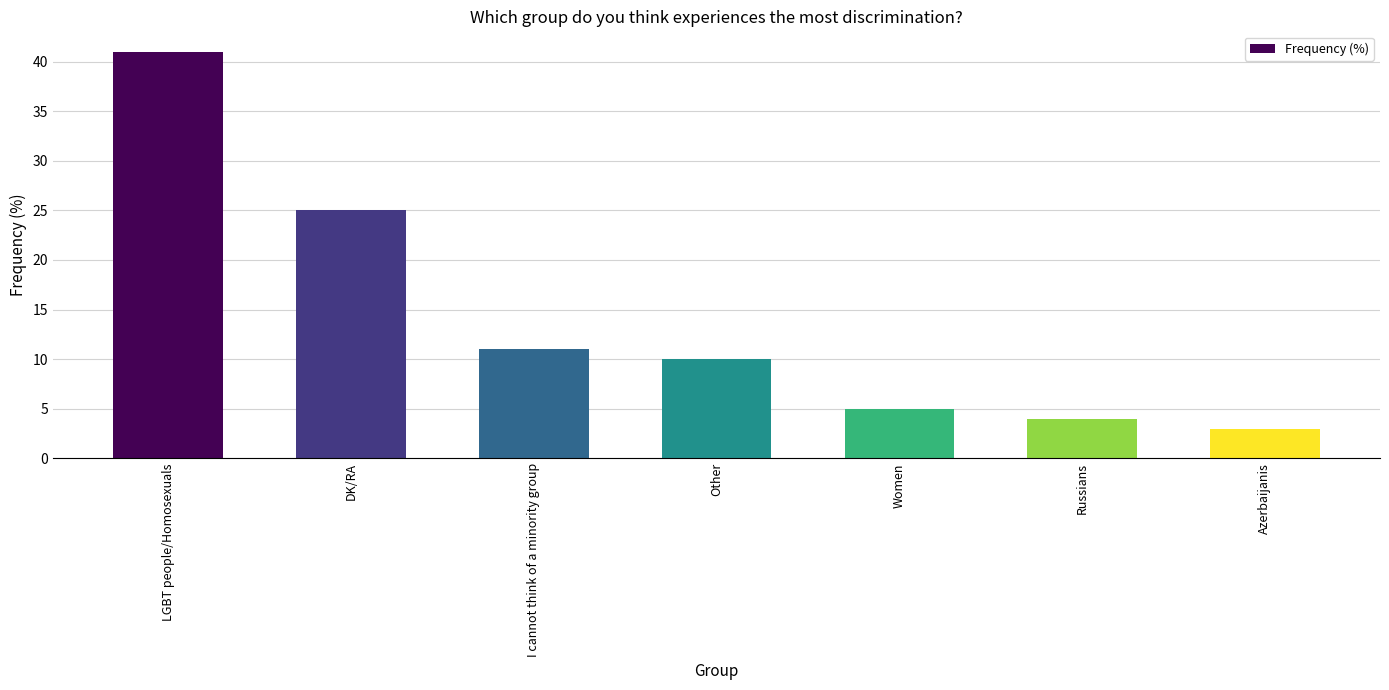

List the labels in order of value, smallest first.

Azerbaijanis, Russians, Women, Other, I cannot think of a minority group, DK/RA, LGBT people/Homosexuals